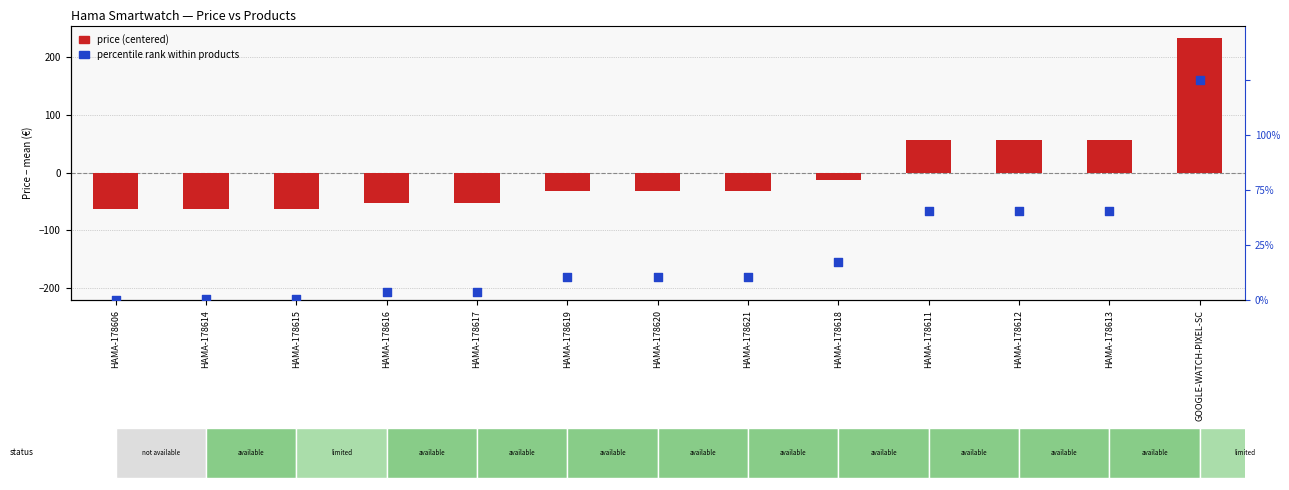

At which category is the sum across all series the highest?

GOOGLE-WATCH-PIXEL-SC